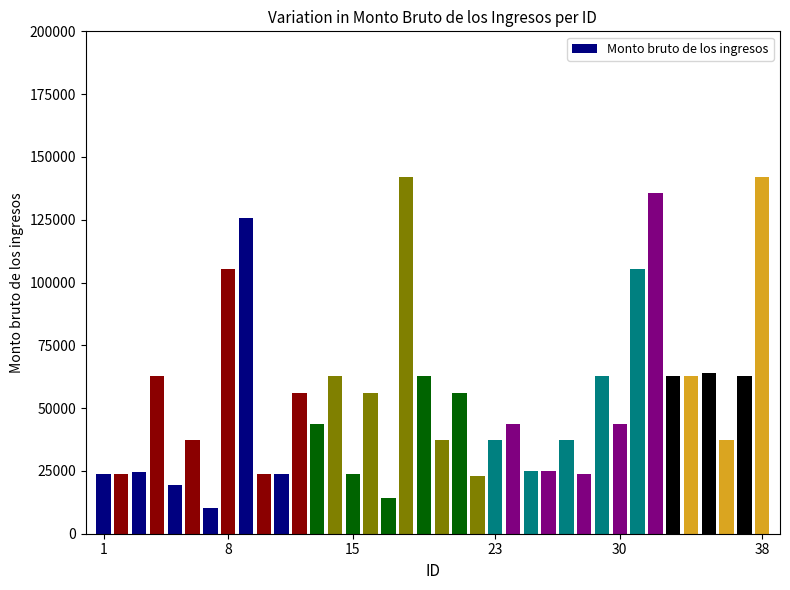

What is the ratio of the value at 34 to the value at 8?

0.6